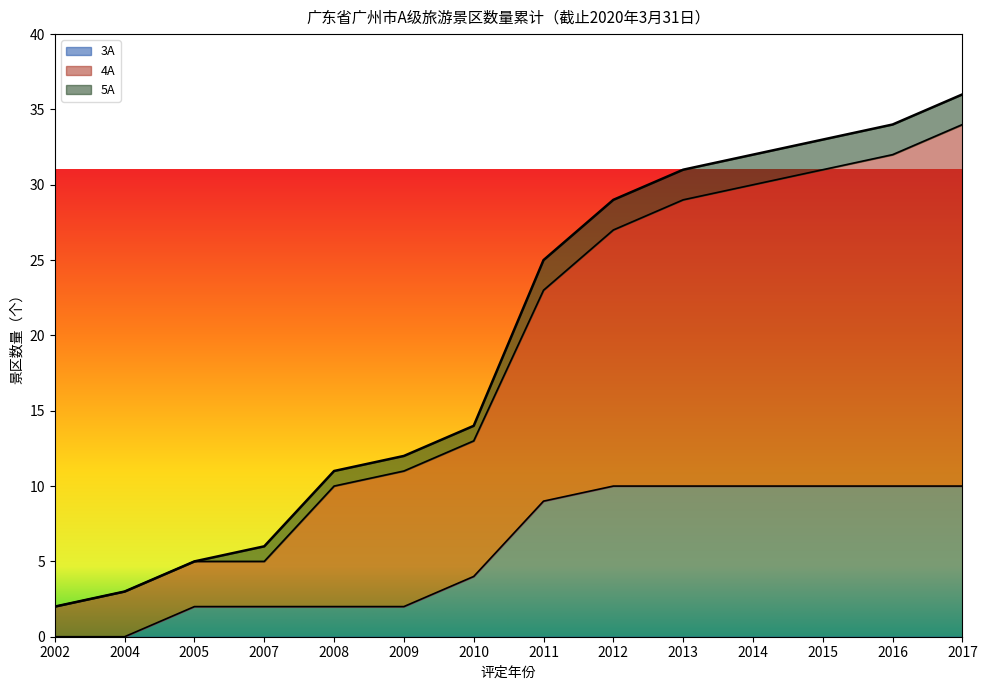

True or false: 4A and 3A intersect in this chart.

False